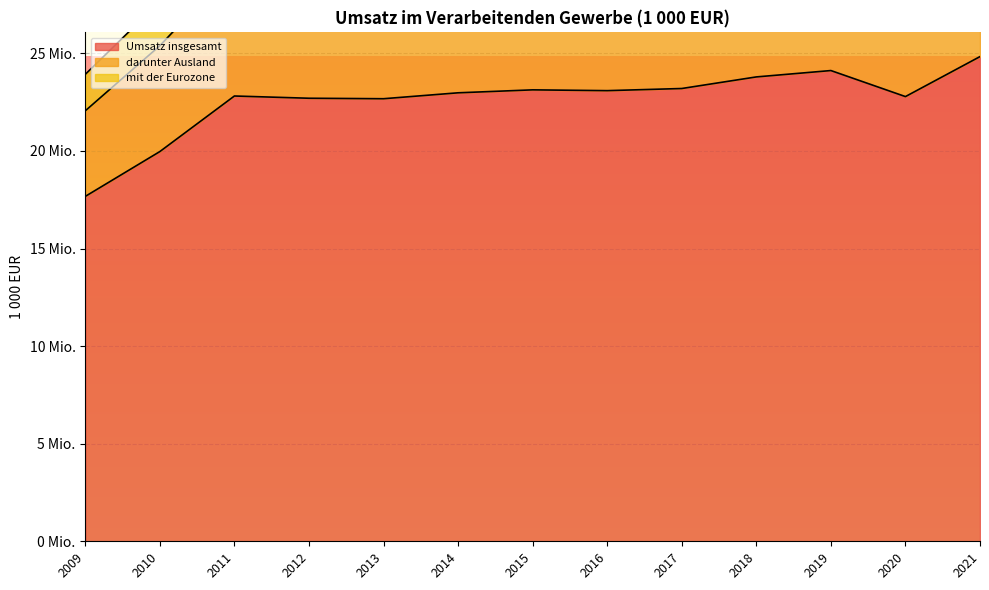

True or false: Umsatz insgesamt and darunter Ausland intersect in this chart.

False